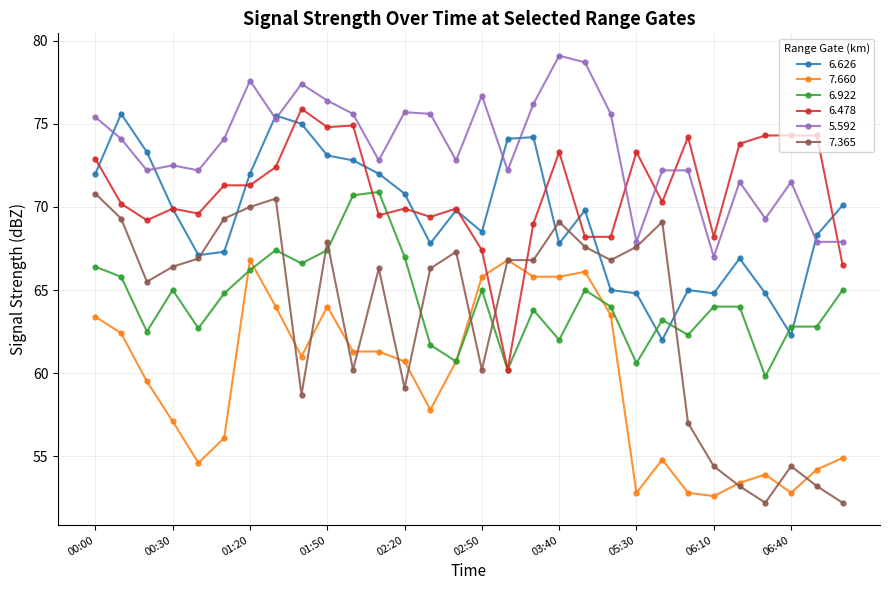

True or false: 6.922 and 7.660 cross at least once.

True